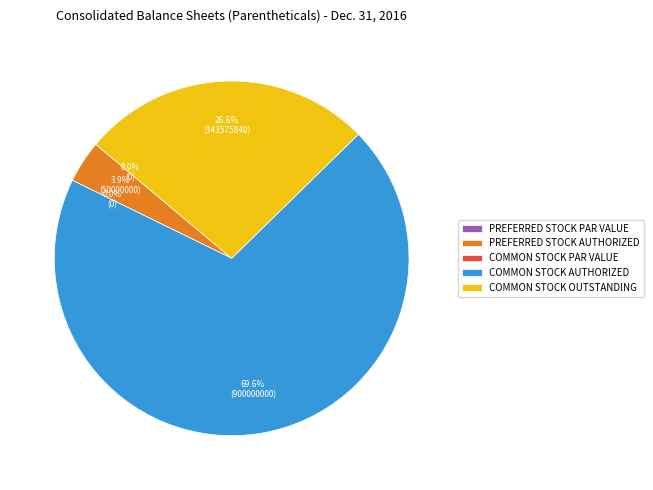

Which category has the biggest portion of the pie?

Common stock authorized